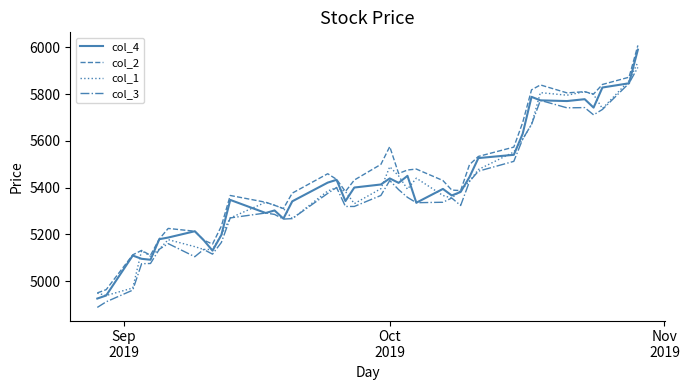

What is the difference between the second highest and minimum values in the col_2 series?

923